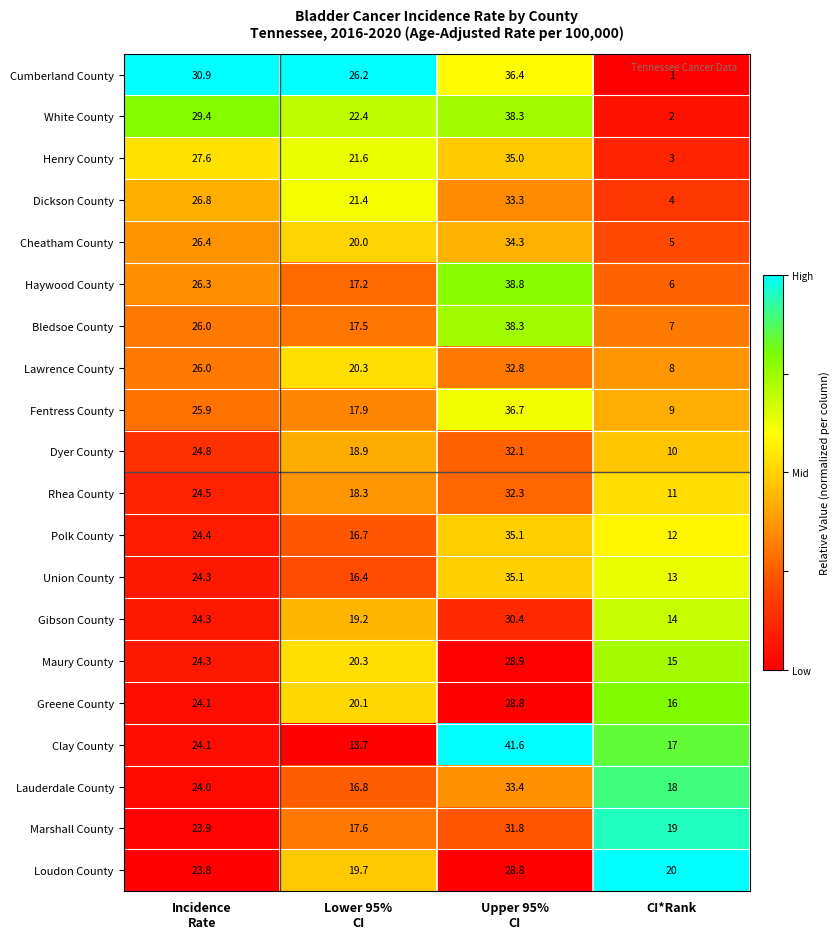

What is the maximum value for Haywood County?

38.8